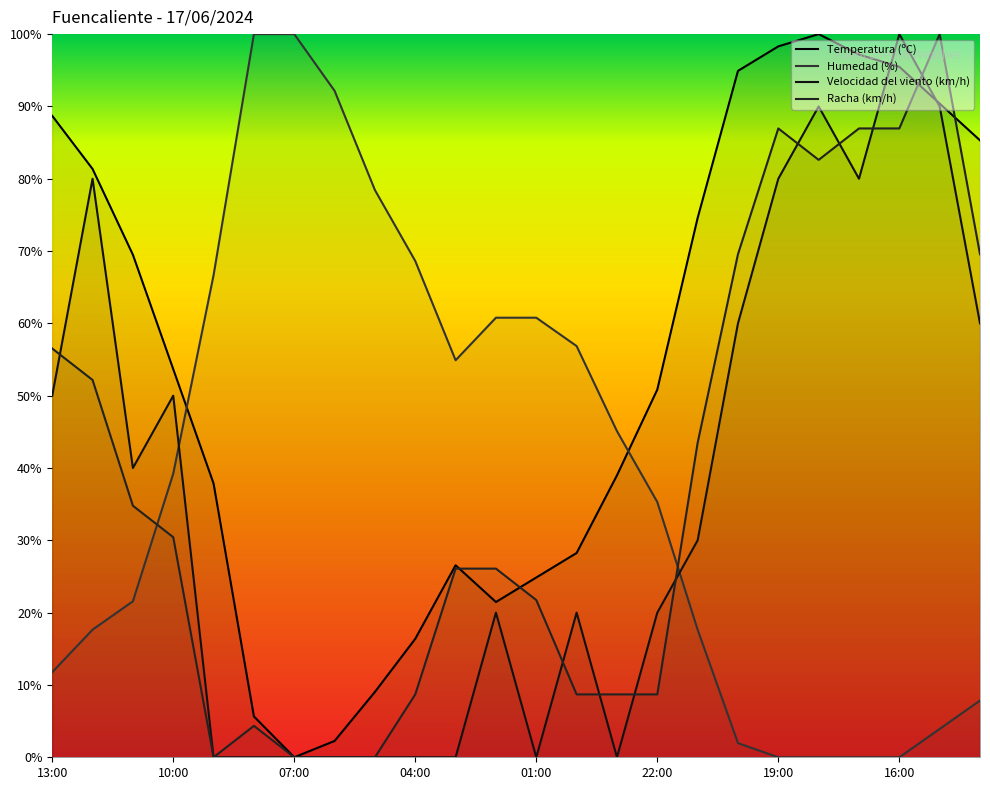

At which label does Temperatura (ºC) first exceed 53?

13:00